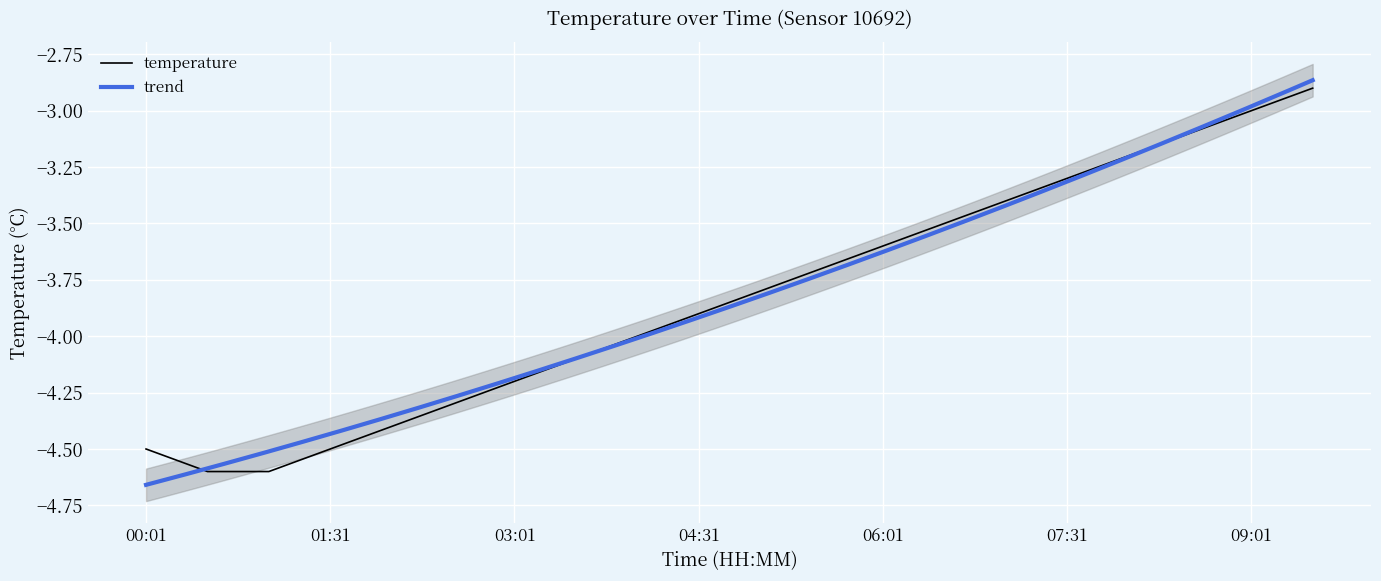

The chart shows a value of -4.5 at 00:01. True or false?

True